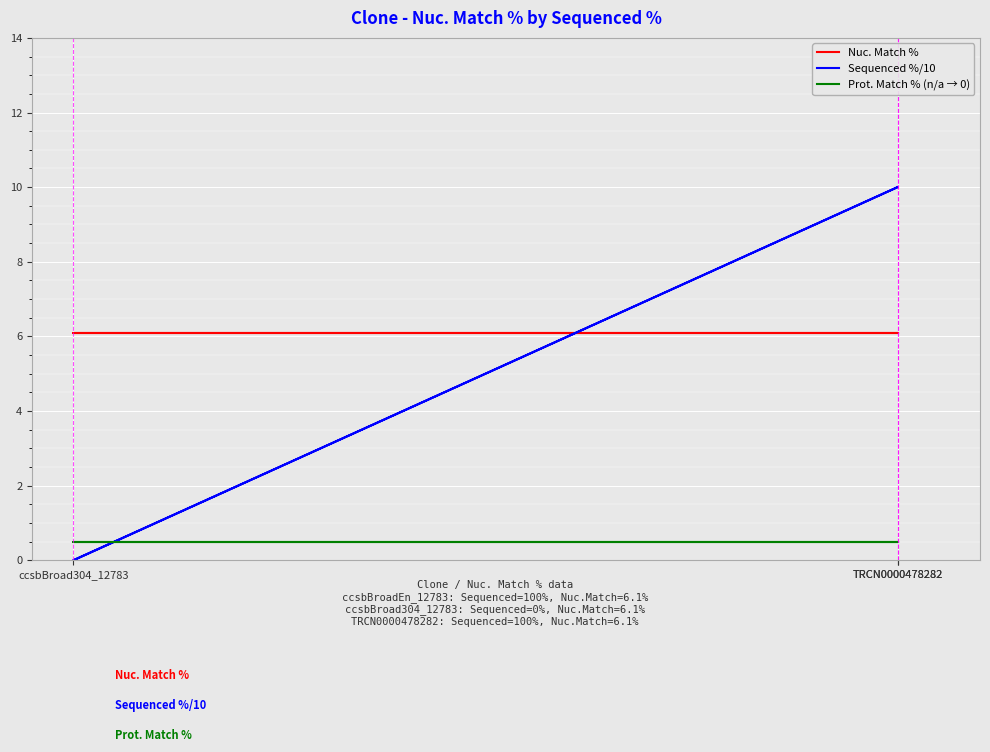

Is this an area chart (filled region under the line)?

No